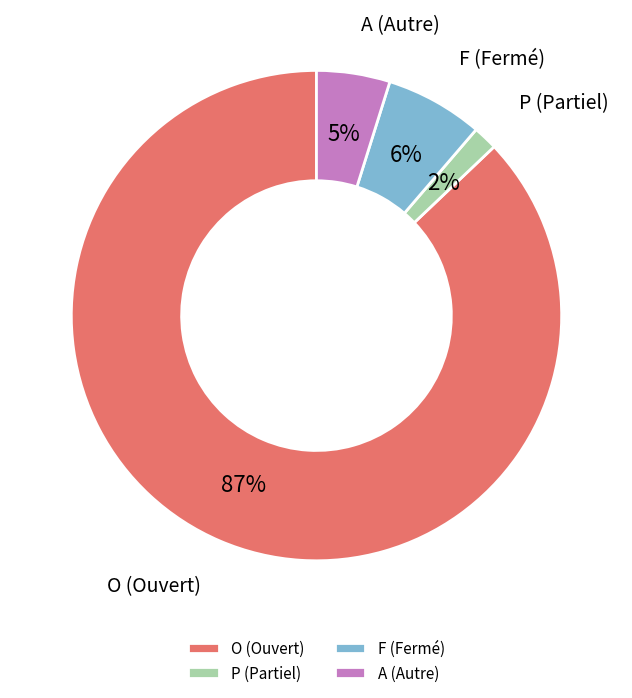

Is the sum of O and A greater than half?

Yes